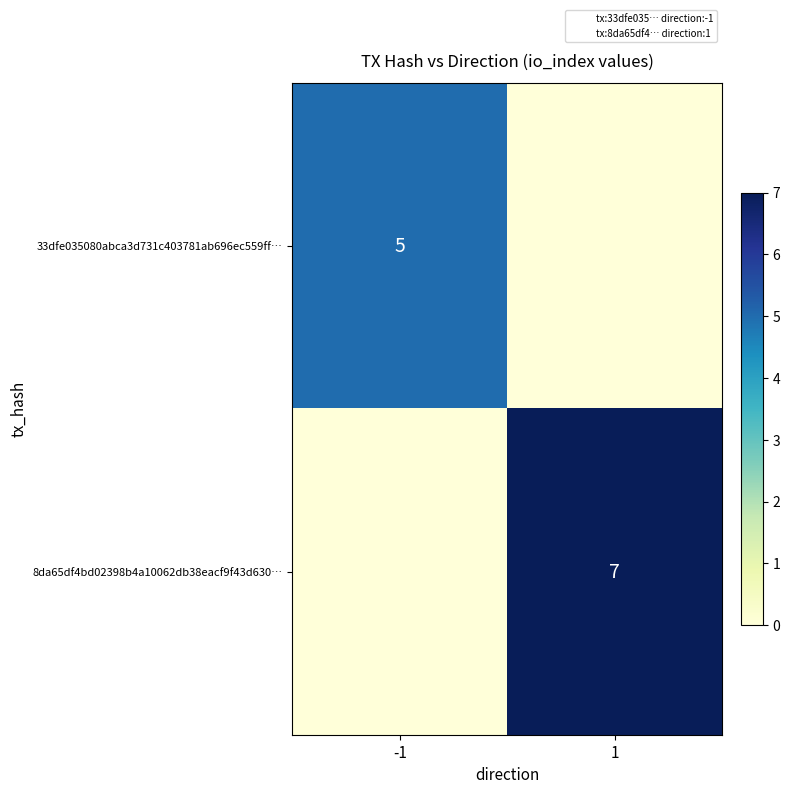

What is the difference between the 33dfe035080abca3d731c403781ab696ec559ff… values at 1 and -1?

5